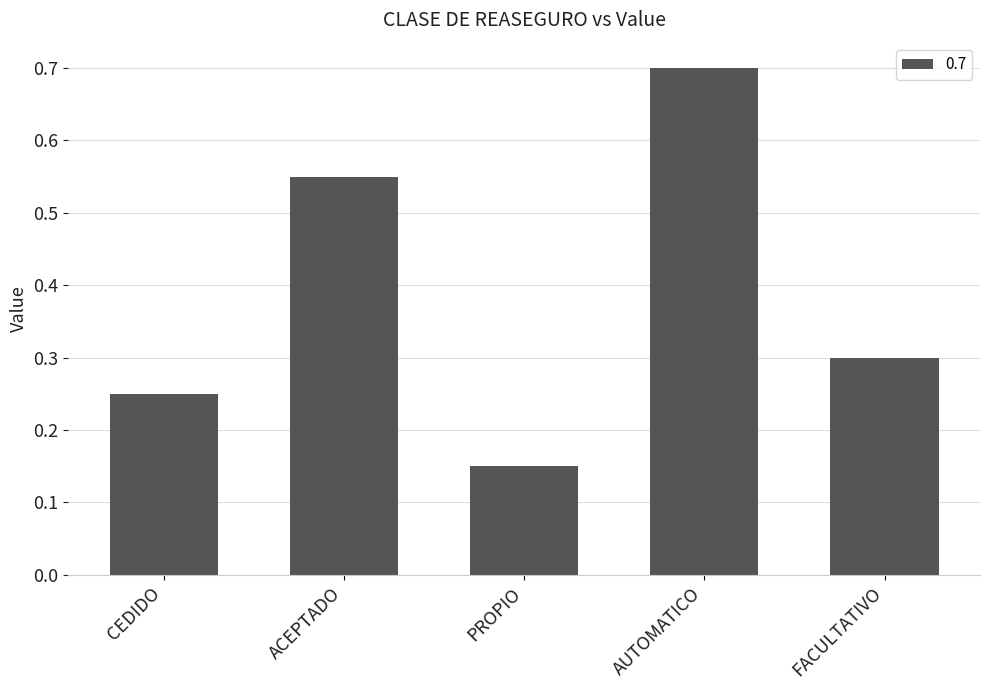

Are the bars horizontal?

No